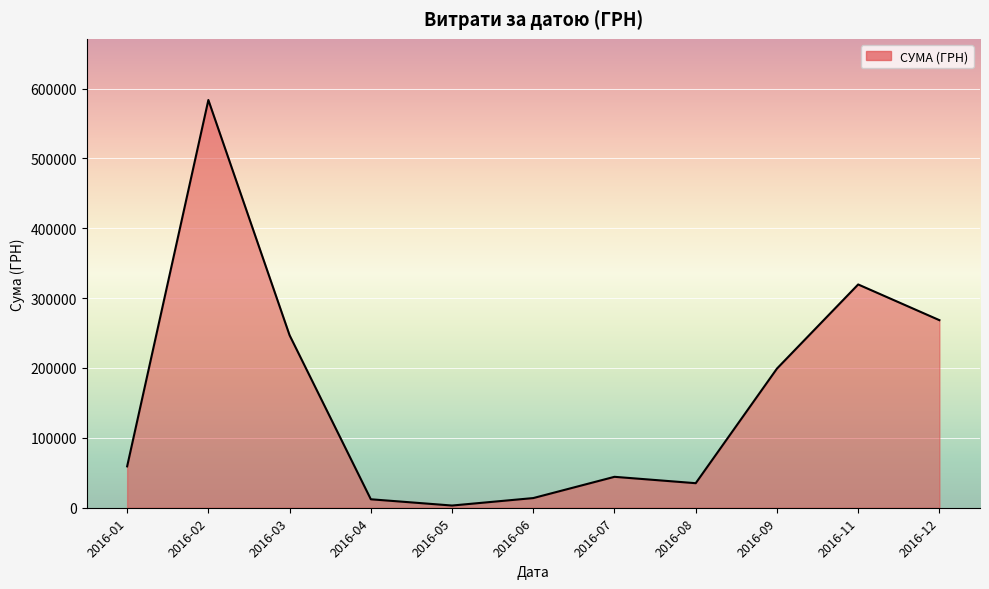

What is the difference between the second highest and second lowest values?

307457.9